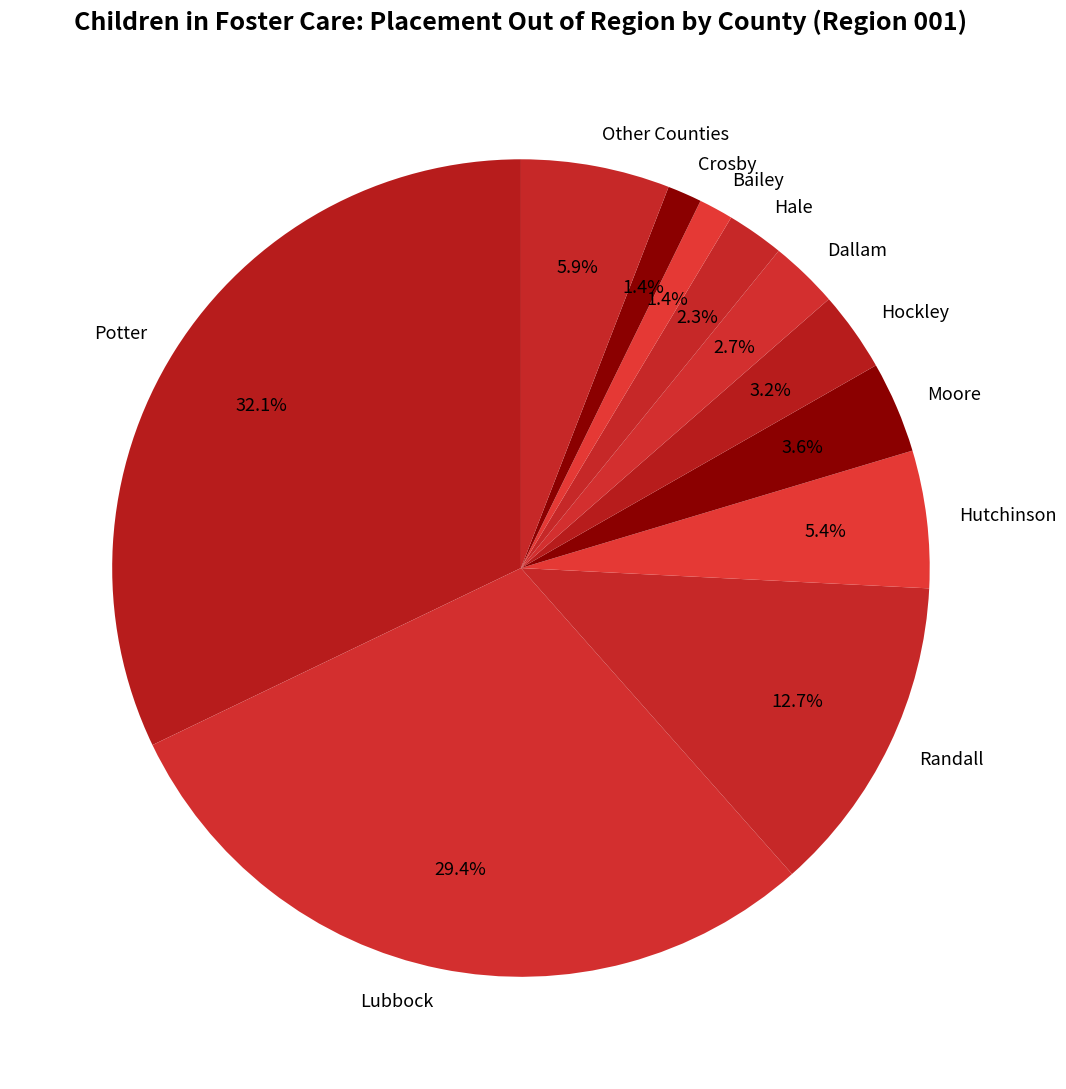

What is the largest slice in the pie chart?

Potter